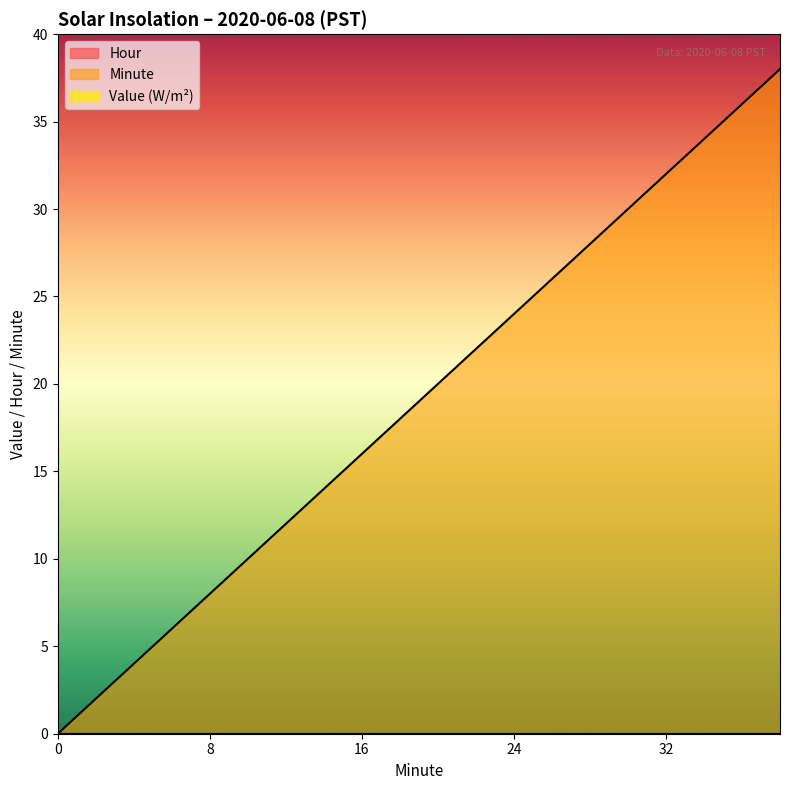

True or false: Value (W/m^2) has more than 1 points higher than both neighbors.

False